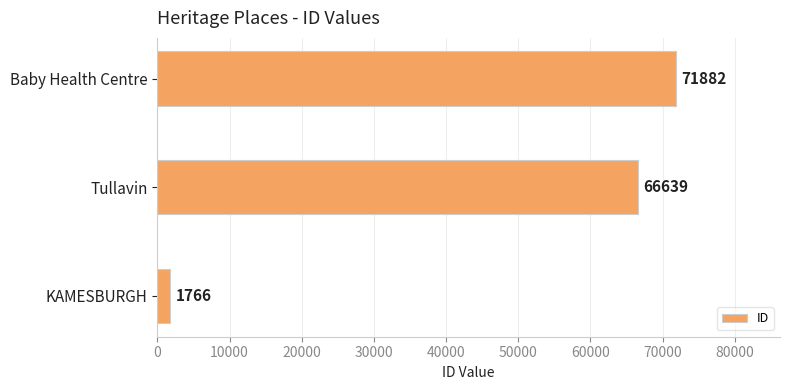

Is it true that the value at Baby Health Centre is 30436?

False